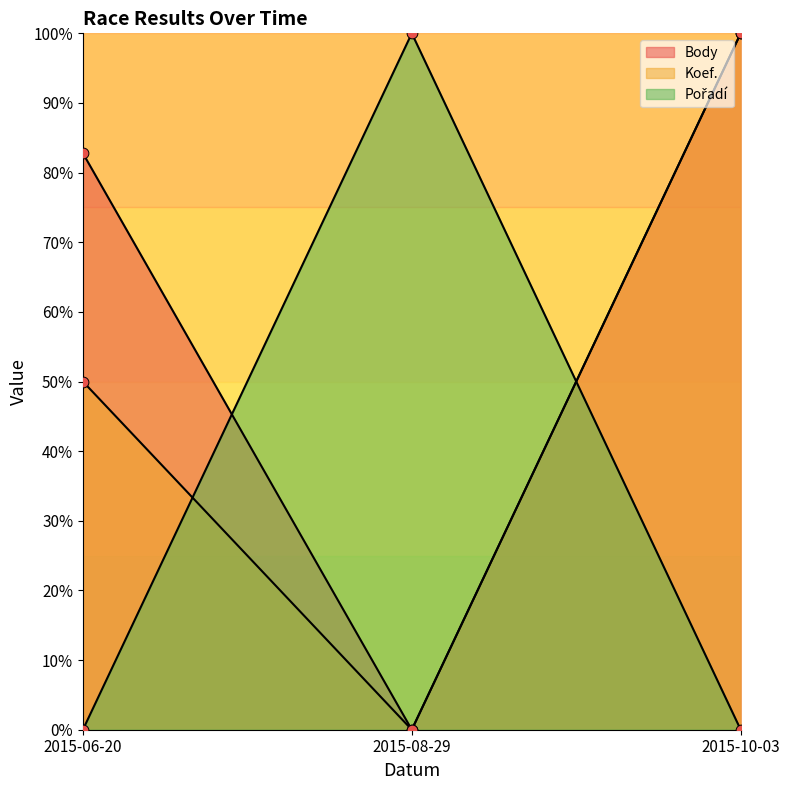

What is the total value across all series at 2015-10-03?

200.0